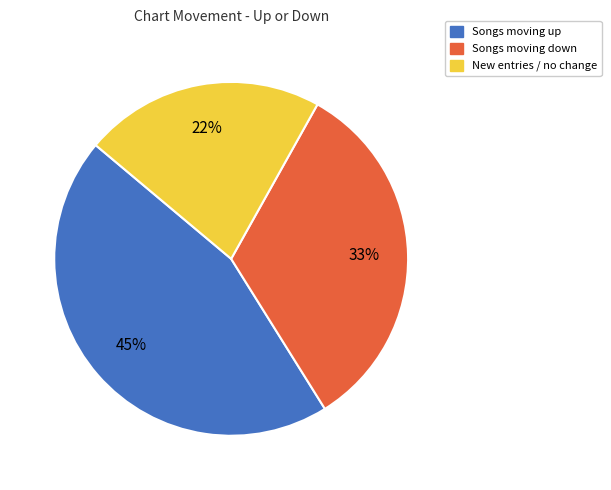

Is there any slice that represents more than half of the pie?

No